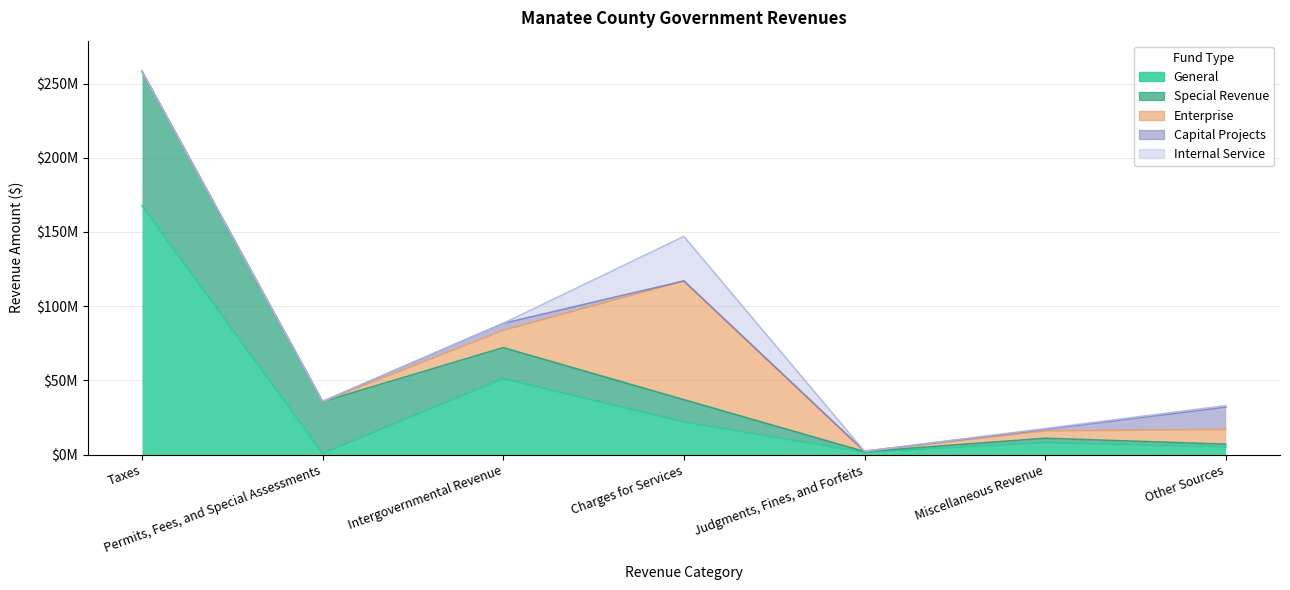

At which category is the sum across all series the highest?

Taxes